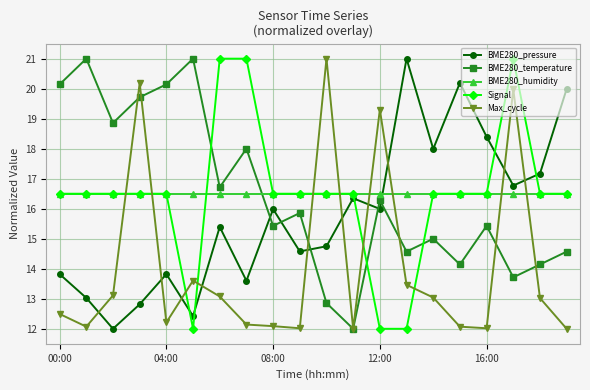

How many interior local valleys does the BME280_temperature series have?

7